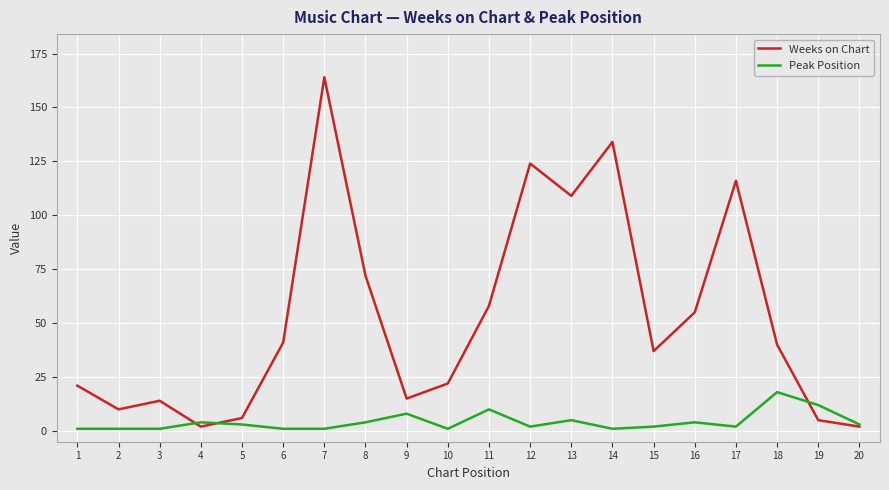

Reading left to right, list all the values displayed in this chart.

Weeks on Chart: 21	10	14	2	6	41	164	72	15	22	58	124	109	134	37	55	116	40	5	2
Peak Position: 1	1	1	4	3	1	1	4	8	1	10	2	5	1	2	4	2	18	12	3